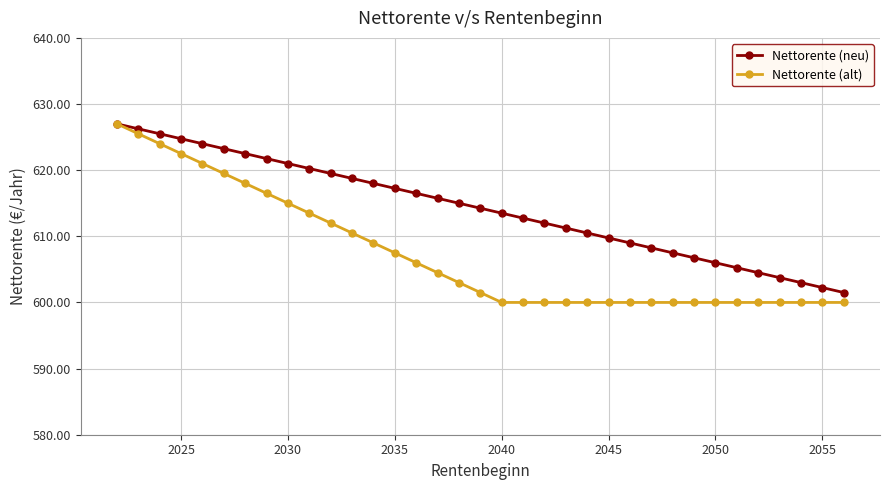

What is the maximum value shown in the chart?

627.0